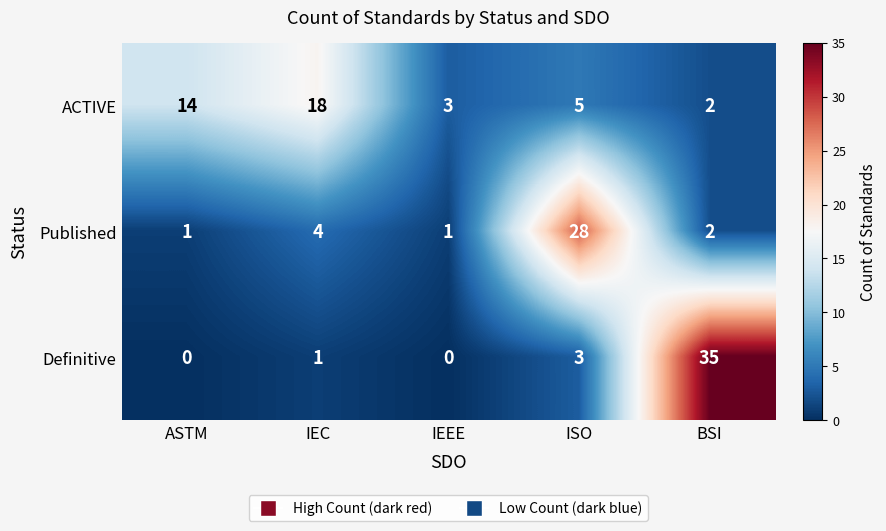

Is it true that Definitive equals 3 at ISO?

True